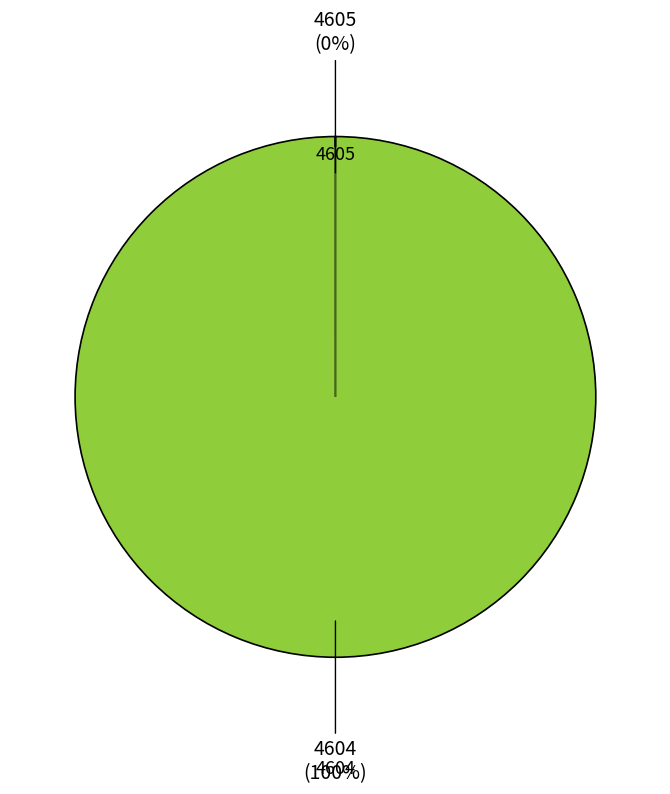

Which category accounts for the majority?

4604